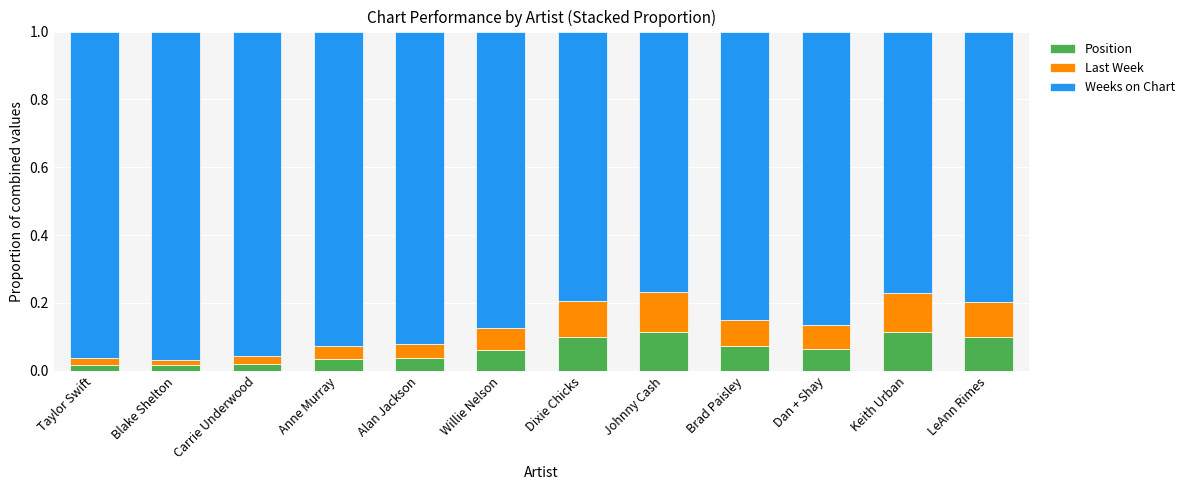

Does the chart contain any negative values?

No